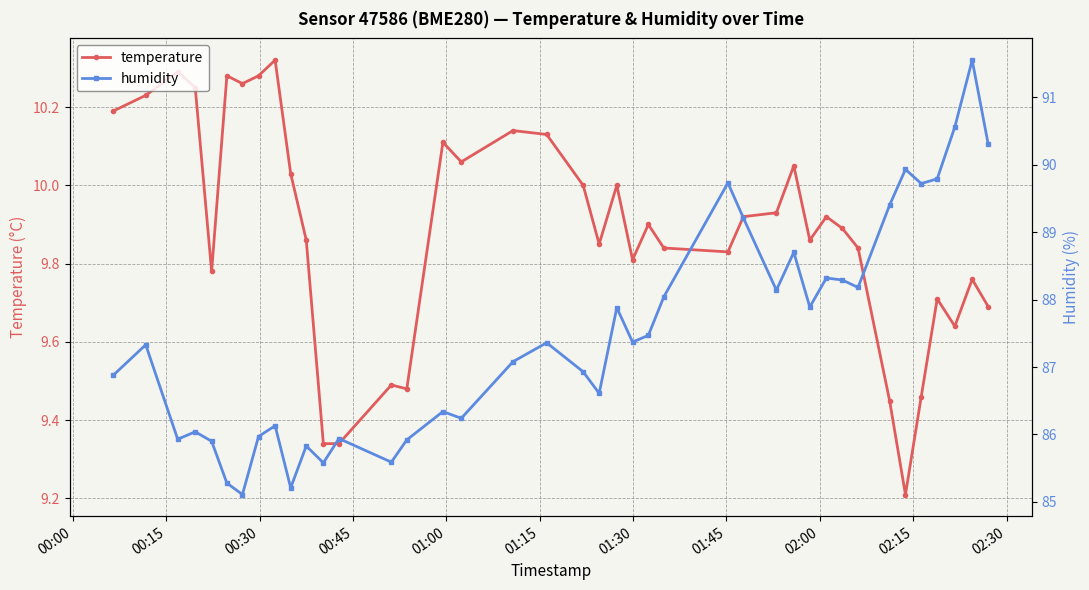

True or false: temperature and humidity cross at least once.

False